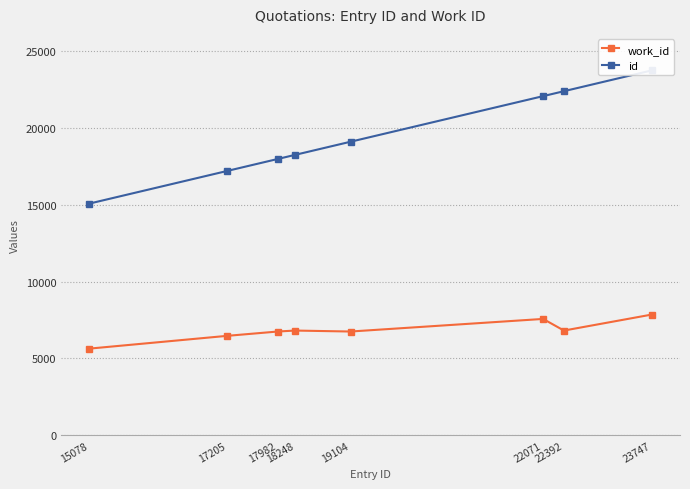

What are all the series names shown in the legend?

work_id, id